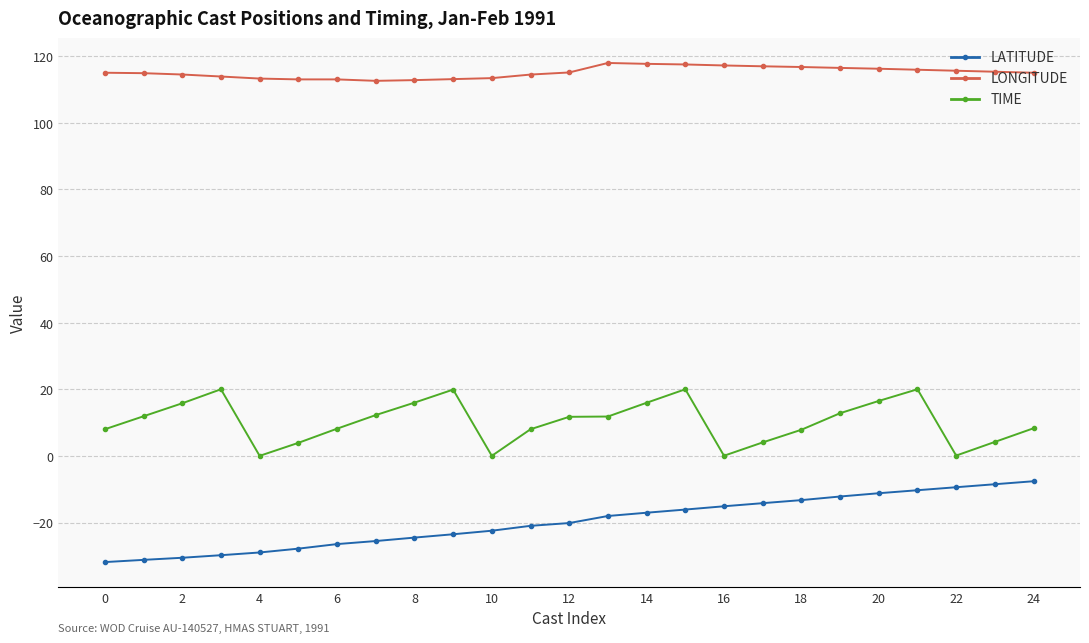

What are all the series names shown in the legend?

LATITUDE, LONGITUDE, TIME